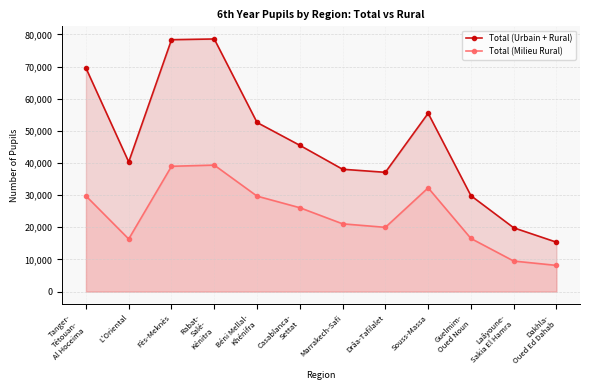

True or false: Total (Milieu Rural) and Total (Urbain + Rural) cross at least once.

False